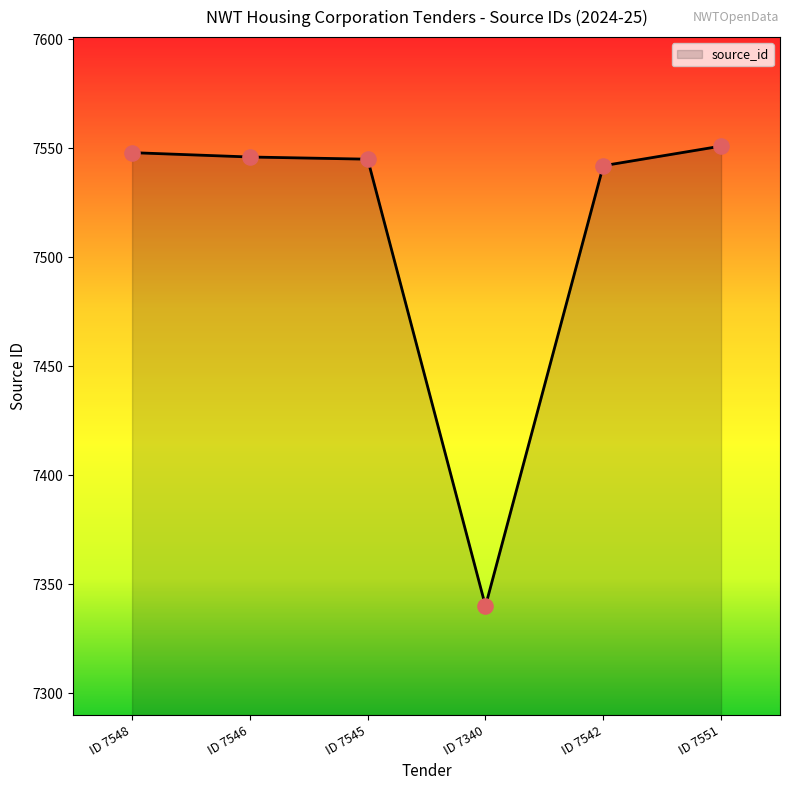

Approximately how many times larger is the value at ID 7545 compared to ID 7546?

1.0